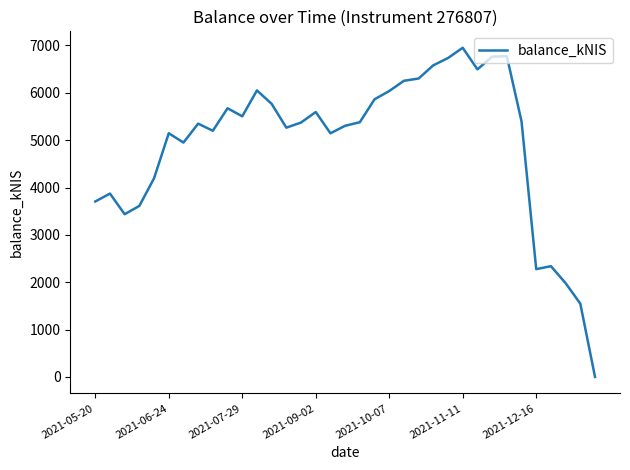

What is the difference between the maximum and minimum values?

6951.3